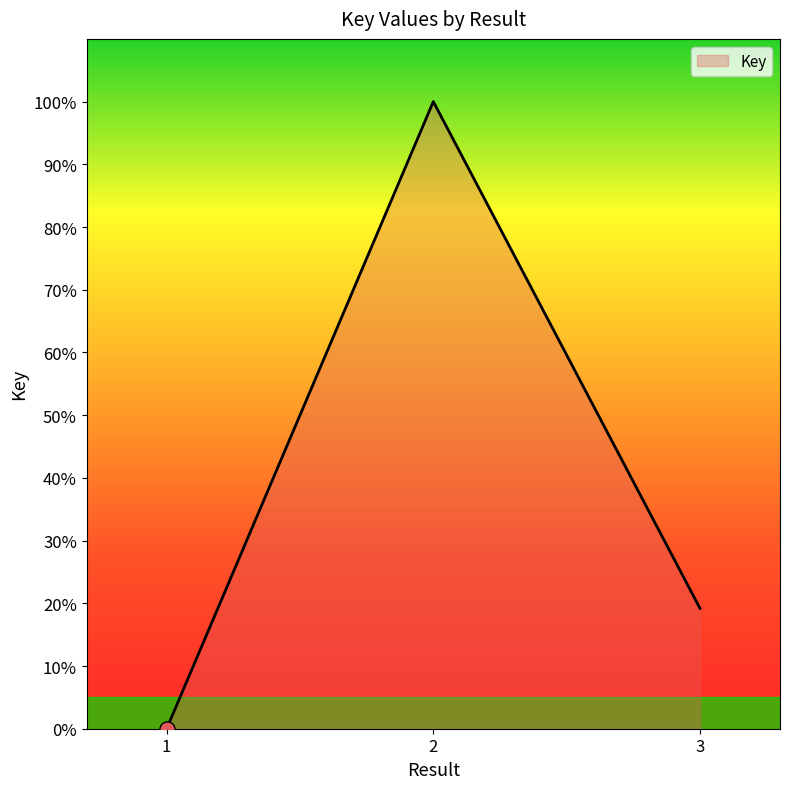

What is the change in value from 1 to 2?

+100.0